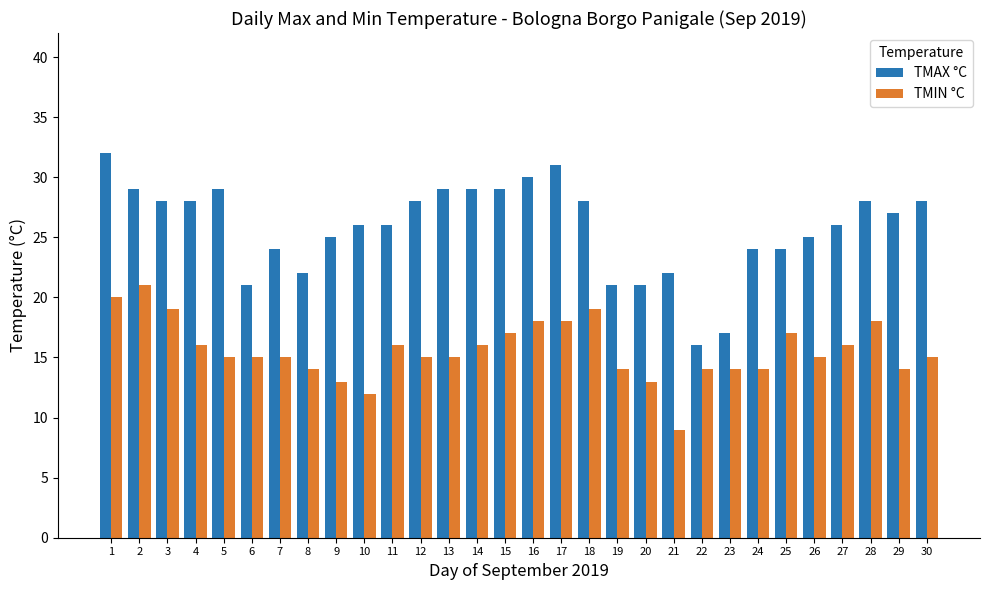

What is the sum of all TMAX °C values?

773